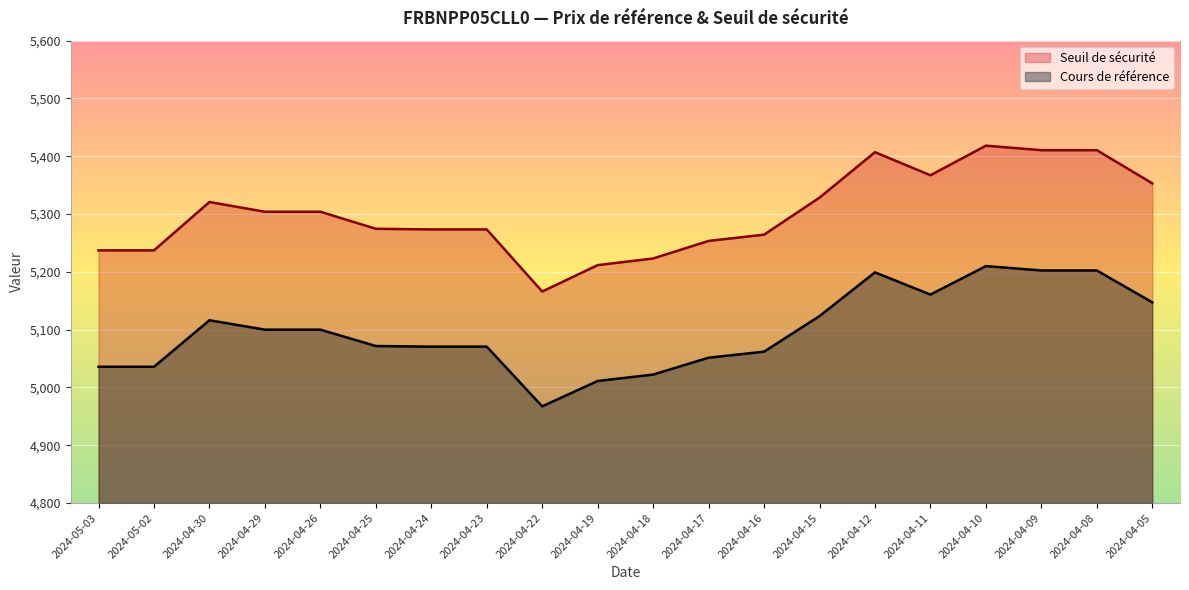

Rank the categories by Seuil de sécurité value from highest to lowest.

2024-04-10, 2024-04-09, 2024-04-08, 2024-04-12, 2024-04-11, 2024-04-05, 2024-04-15, 2024-04-30, 2024-04-29, 2024-04-26, 2024-04-25, 2024-04-24, 2024-04-23, 2024-04-16, 2024-04-17, 2024-05-03, 2024-05-02, 2024-04-18, 2024-04-19, 2024-04-22